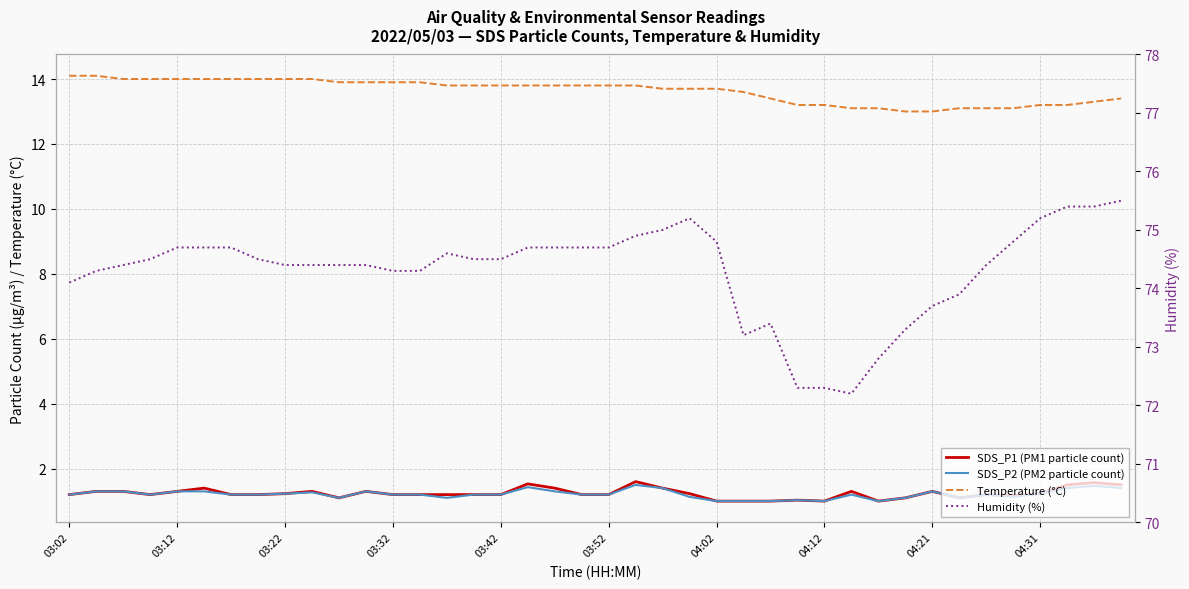

How many lines are shown in the chart?

4